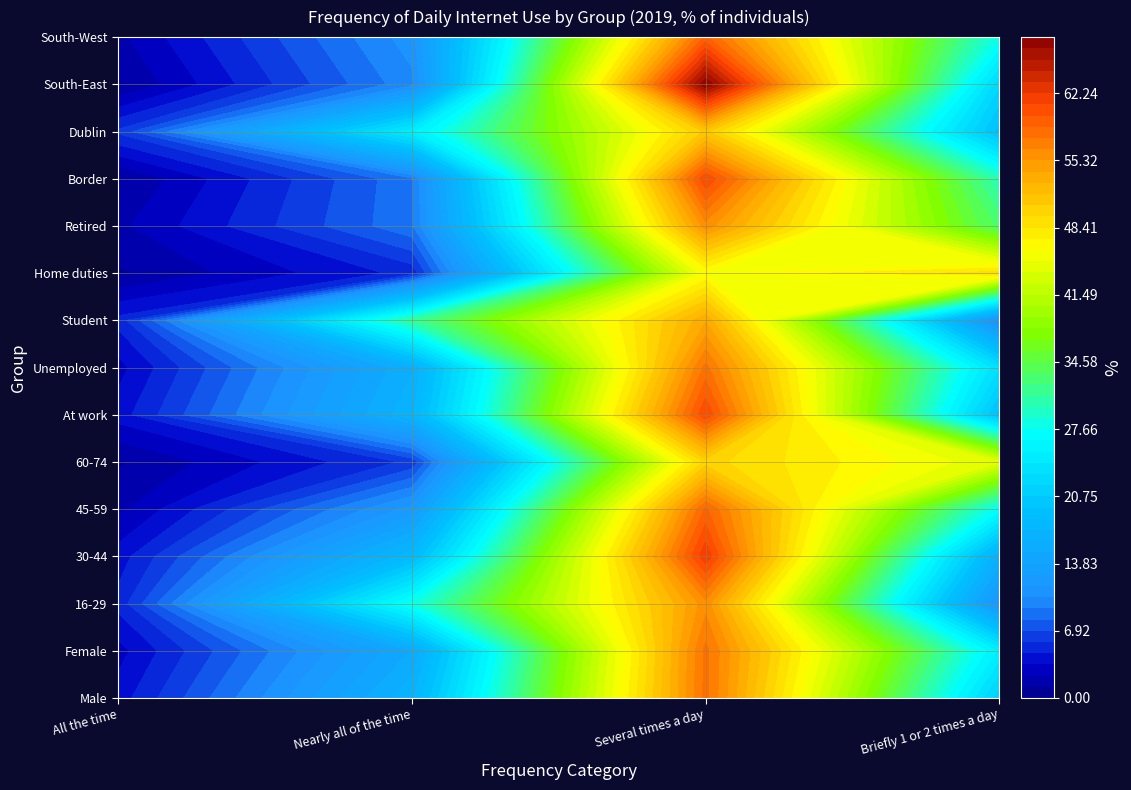

Rank the series at 1 from lowest to highest value.

Home duties, 60-74, Retired, Border, South-East, South-West, 45-59, Female, Unemployed, Male, At work, 30-44, Dublin, 16-29, Student